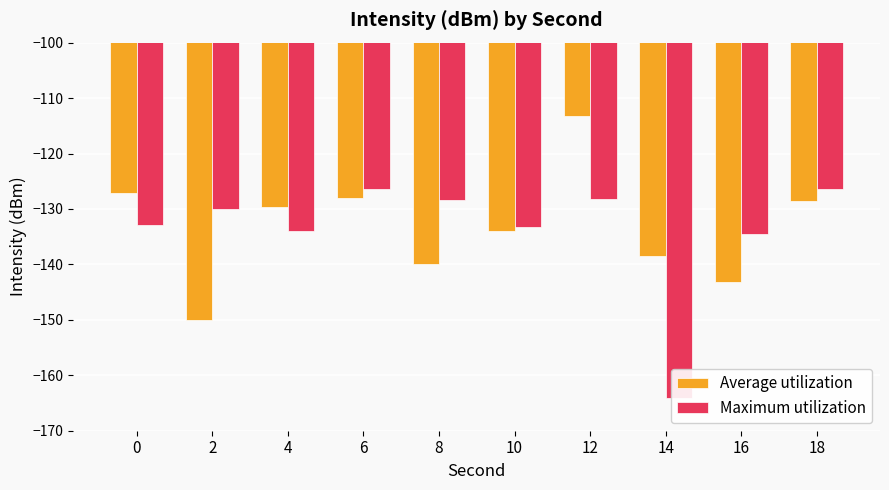

Which category has the highest value in the Average utilization series?

12